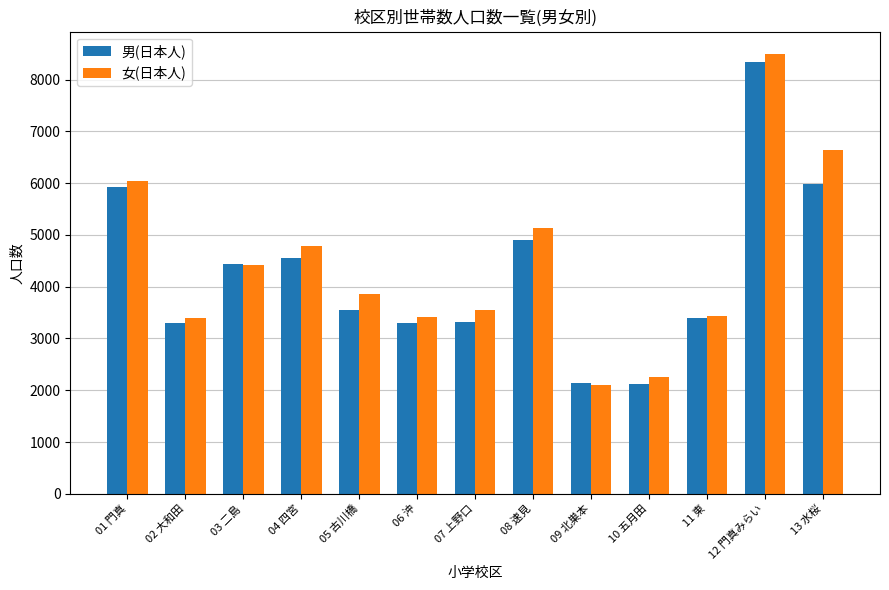

At which category is the sum across all series the highest?

12 門真みらい